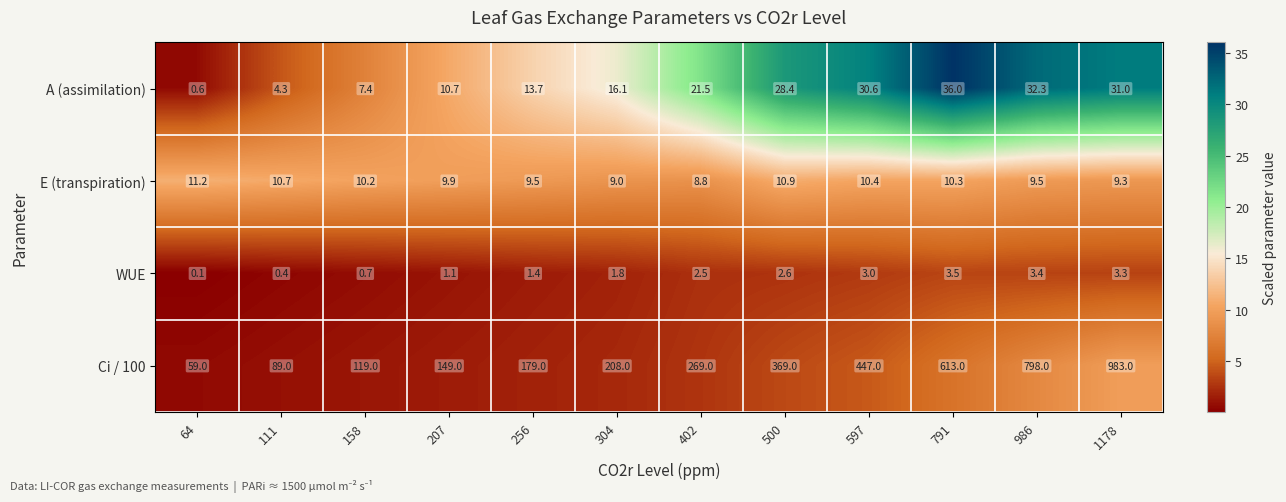

What is the total value across all series at 158?

137.3